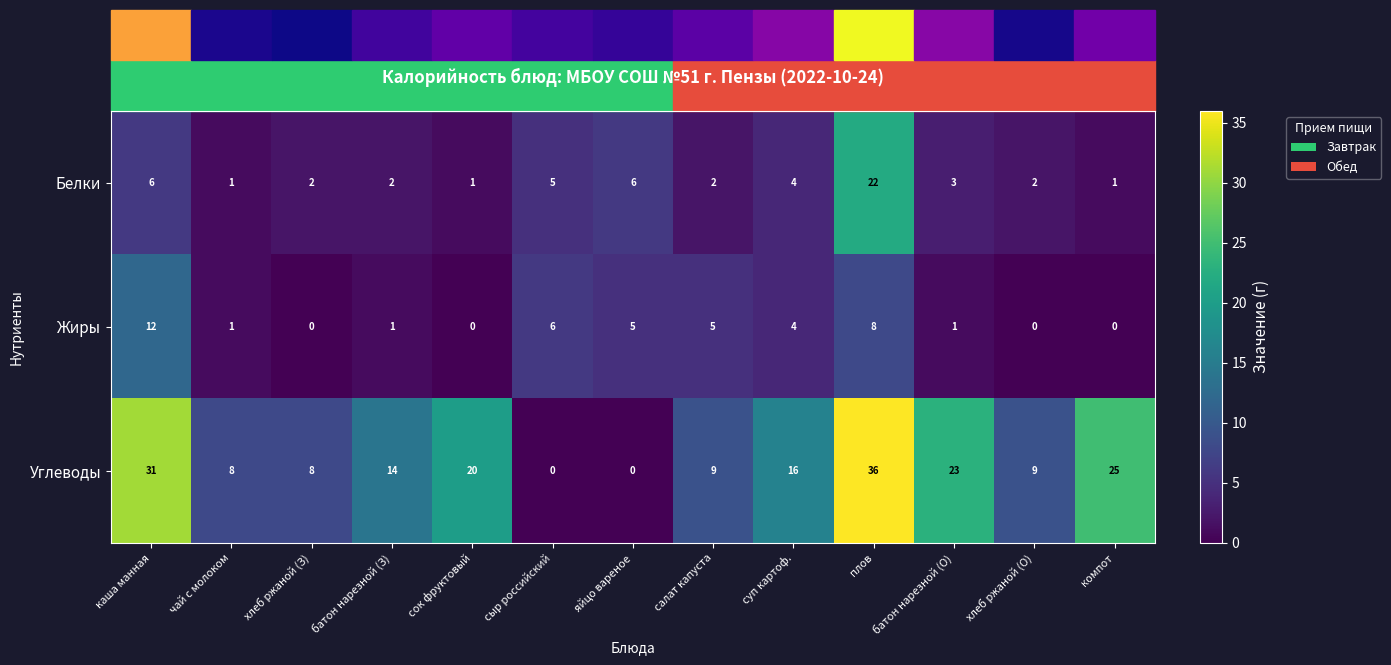

Which label corresponds to the largest value in the chart?

плов